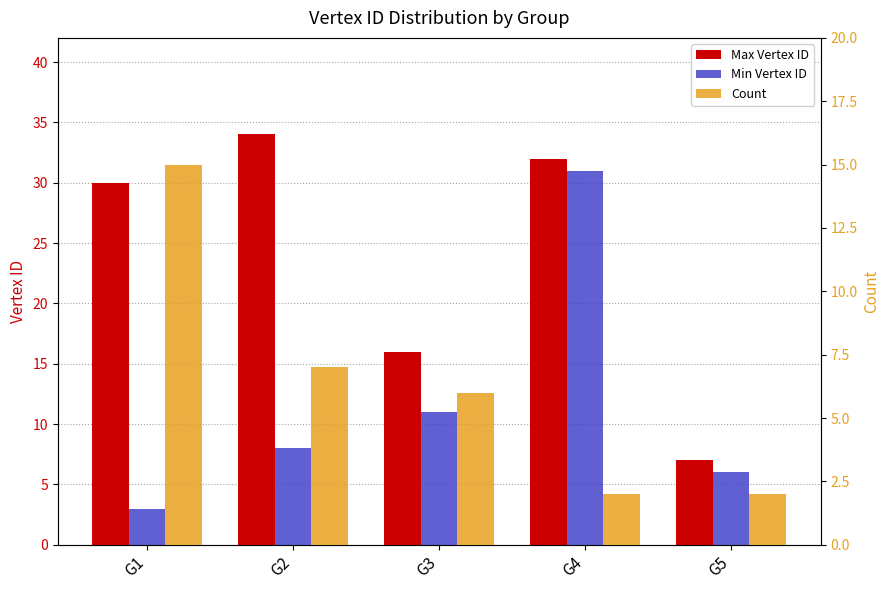

Which series has the largest range (max minus min)?

Min Vertex ID